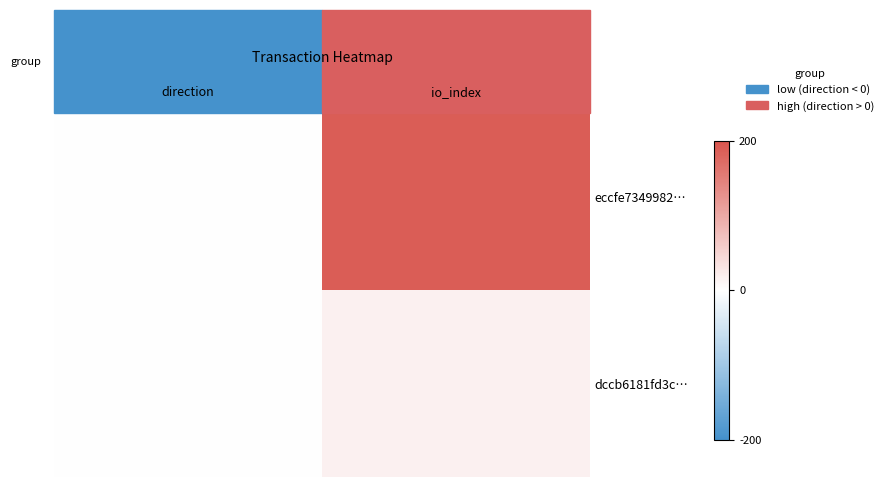

Rank the series by their average value, from lowest to highest.

dccb6181fd3c…, eccfe7349982…